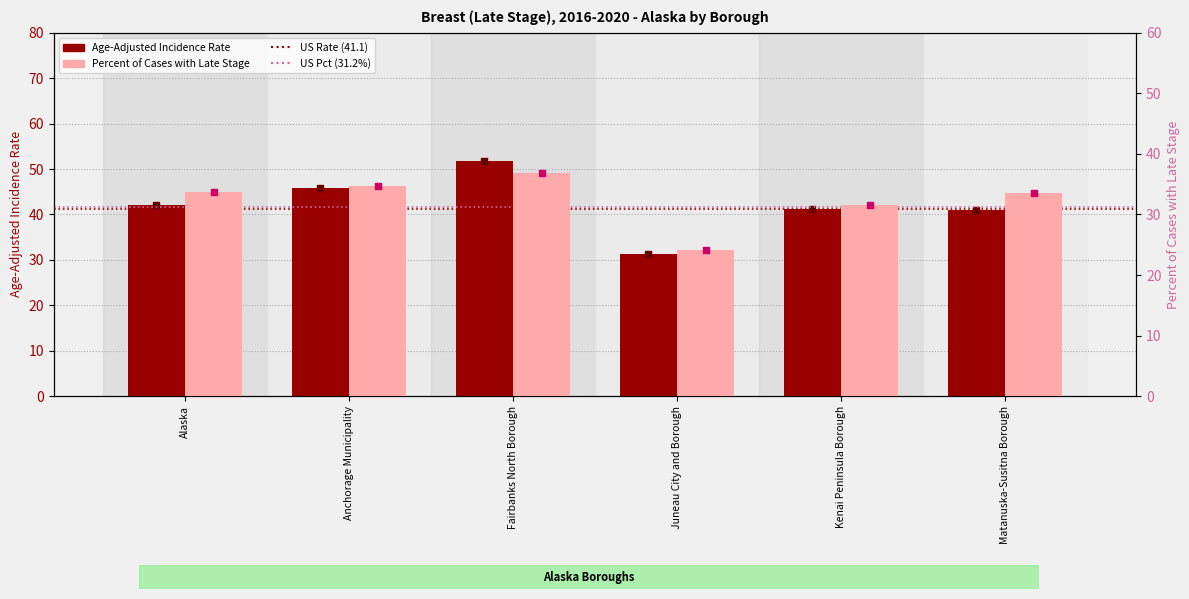

Which series has the largest total across all categories?

Age-Adjusted Incidence Rate